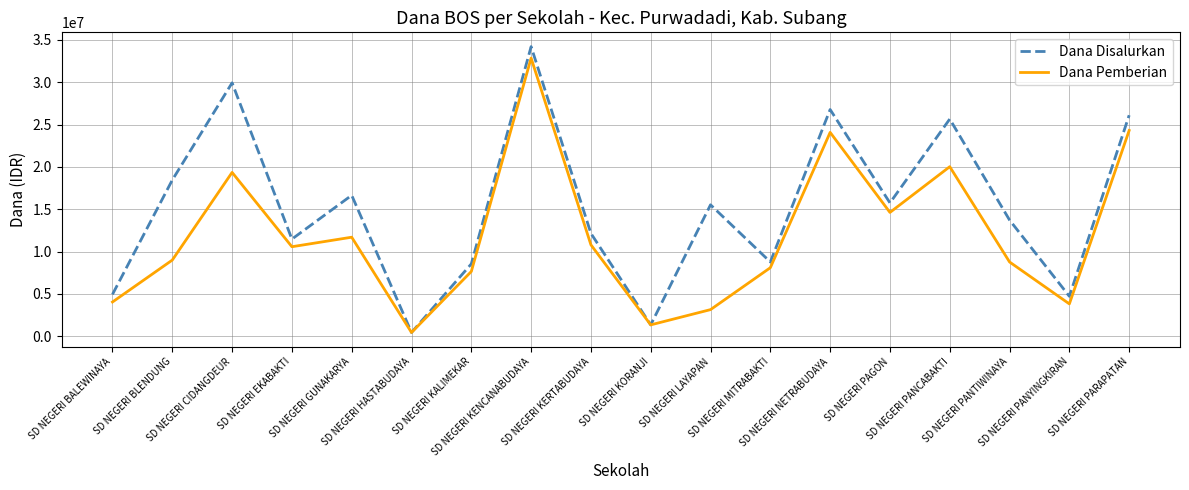

Read the Dana Pemberian value at SD NEGERI BALEWINAYA.

4050000